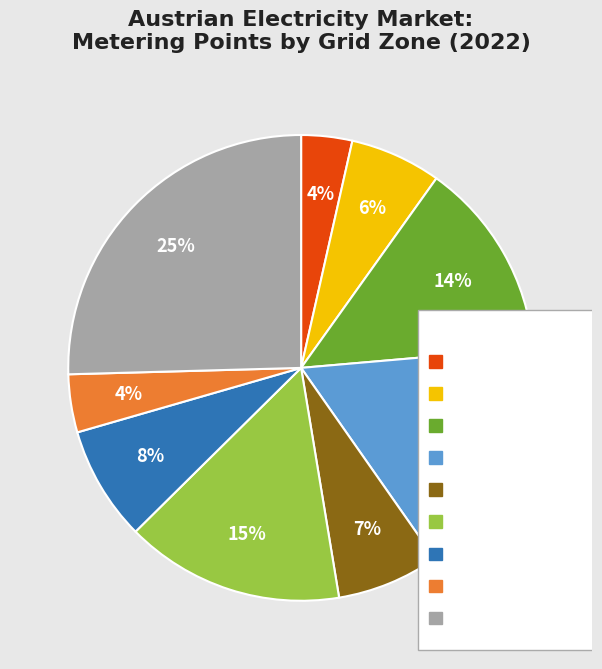

Is it true that Salzburg is 18% of the pie?

False